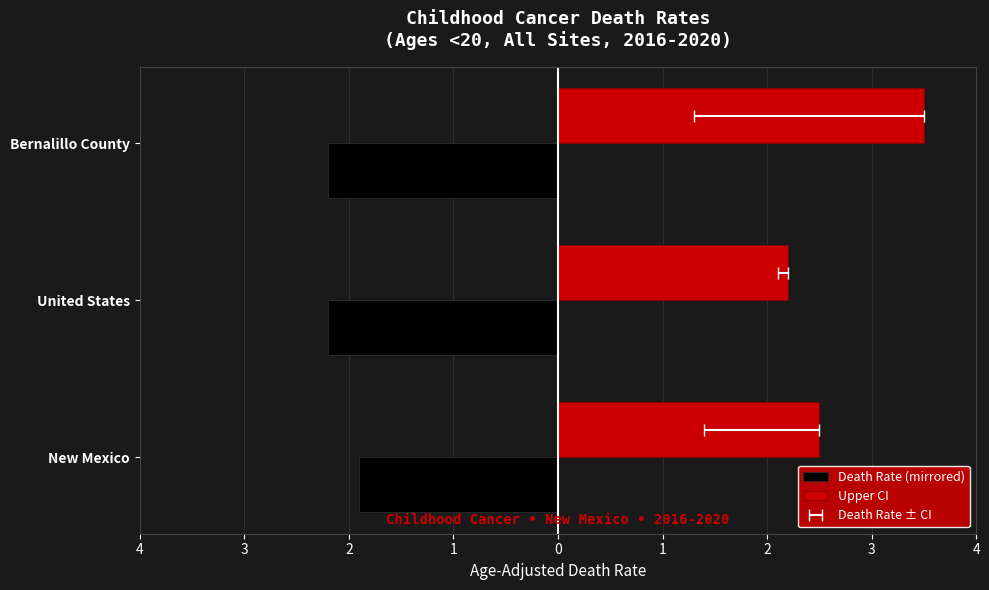

What is the sum of all Death Rate (mirrored) values?

-6.3